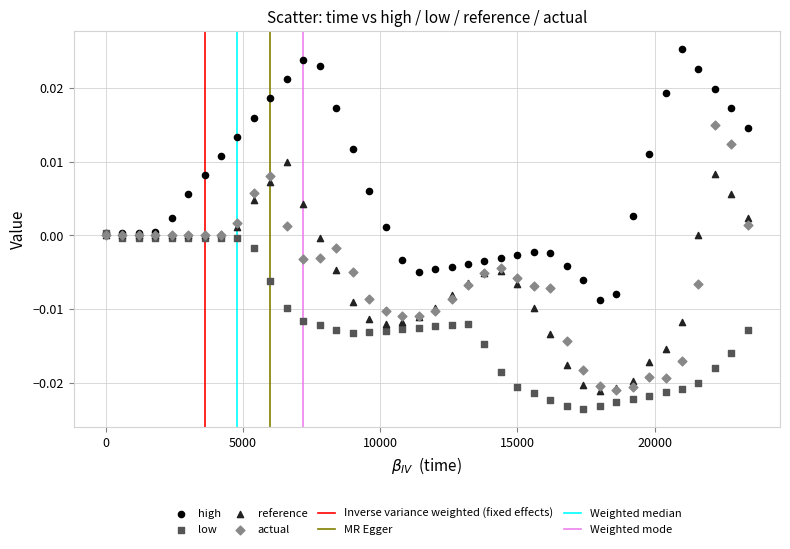

Which series has the widest spread of Y values?

actual